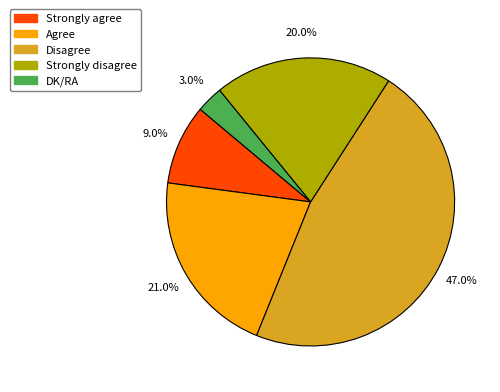

What percentage do Strongly agree and DK/RA together represent?

12.0%